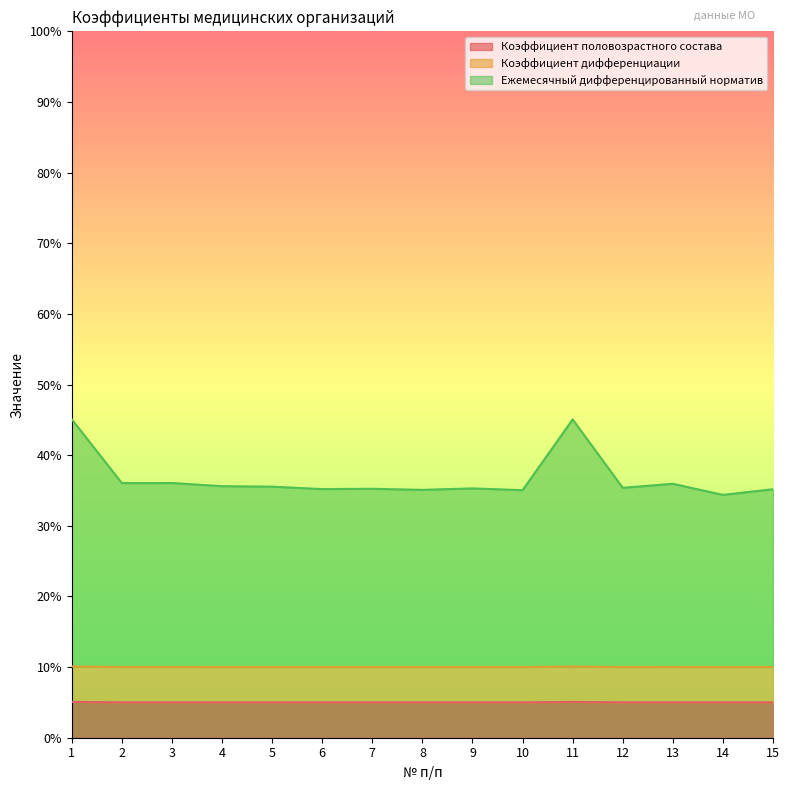

Which category has the highest value in the Ежемесячный дифференцированный норматив series?

1